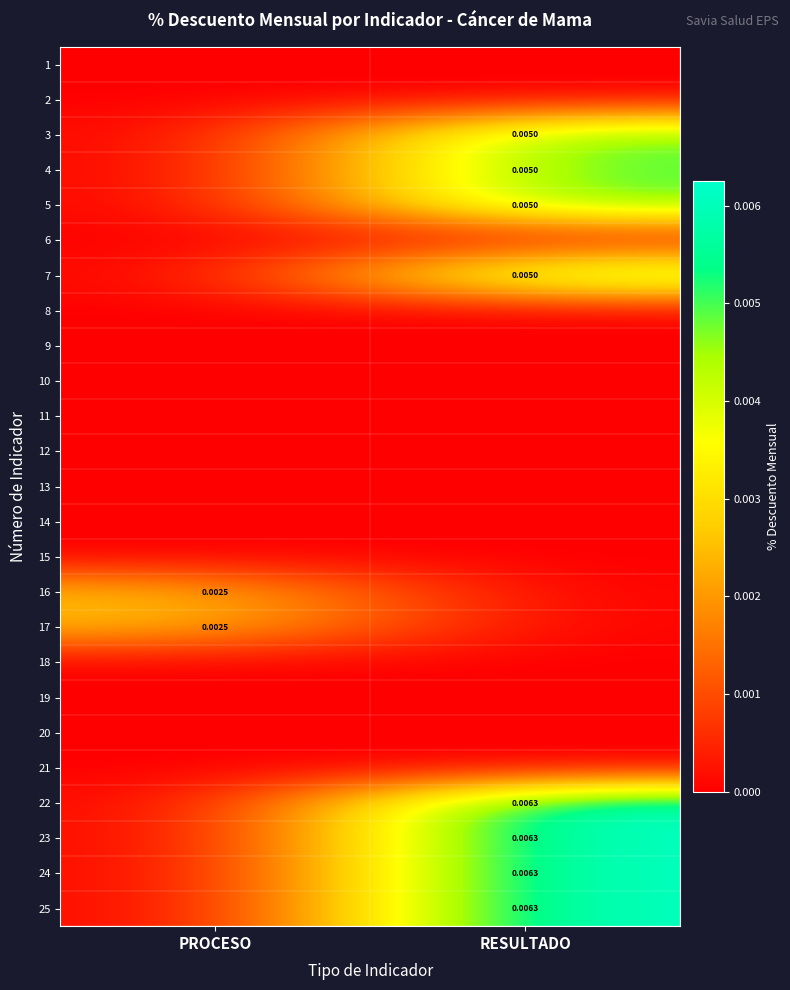

The value of 12 at PROCESO is 0.0. True or false?

True